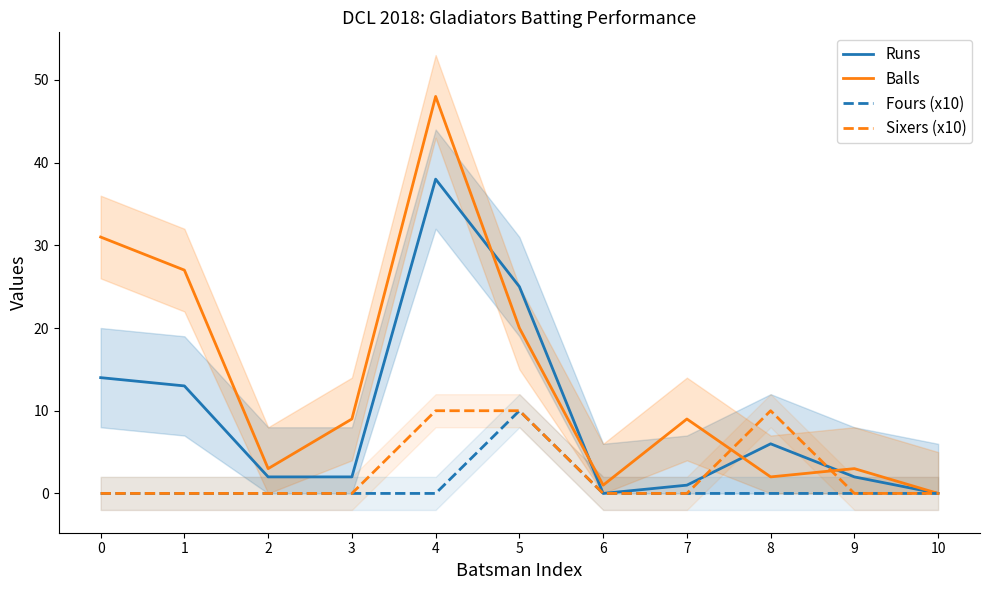

What are all the series names shown in the legend?

Runs, Balls, Fours (x10), Sixers (x10)